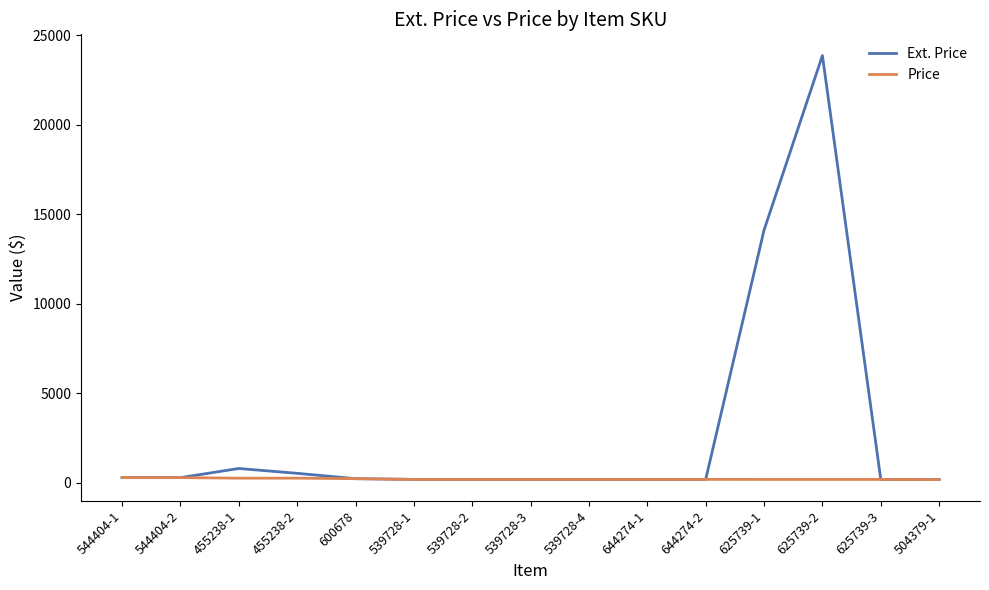

What is the smallest value displayed?

190.0